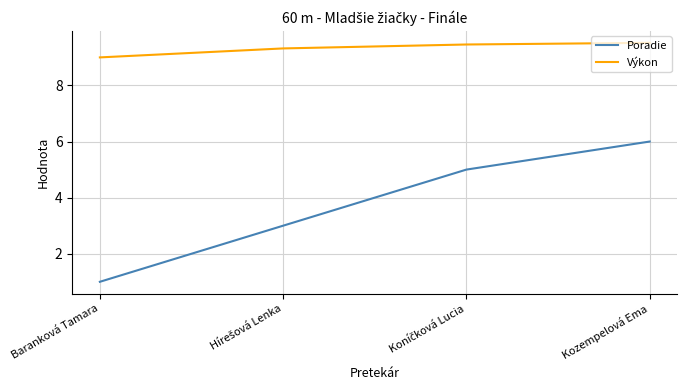

What is the total value across all series at Kozempelová Ema?

15.5